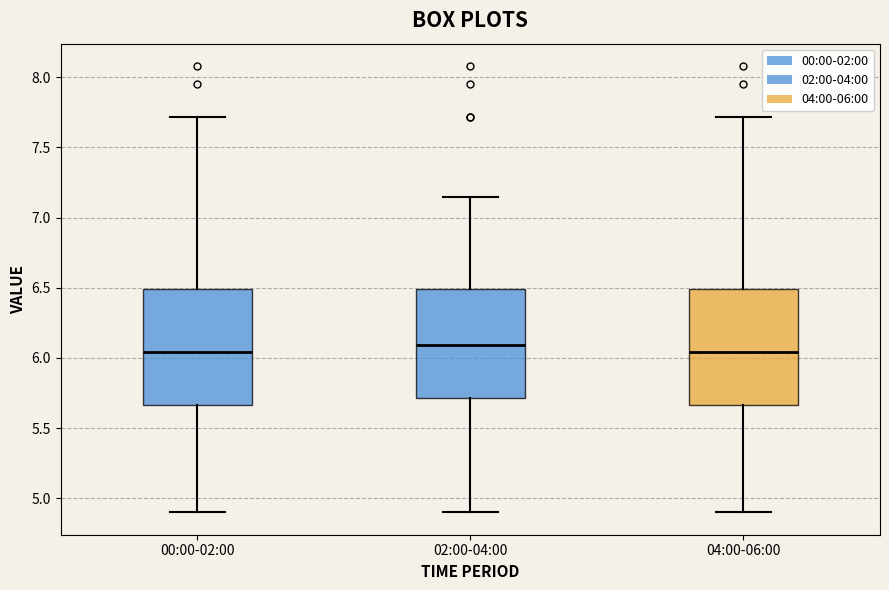

Where is the lower edge of the box for 04:00-06:00 on the y-axis? The values are not printed on the chart, so give them approximately, as read against the axis.

5.65